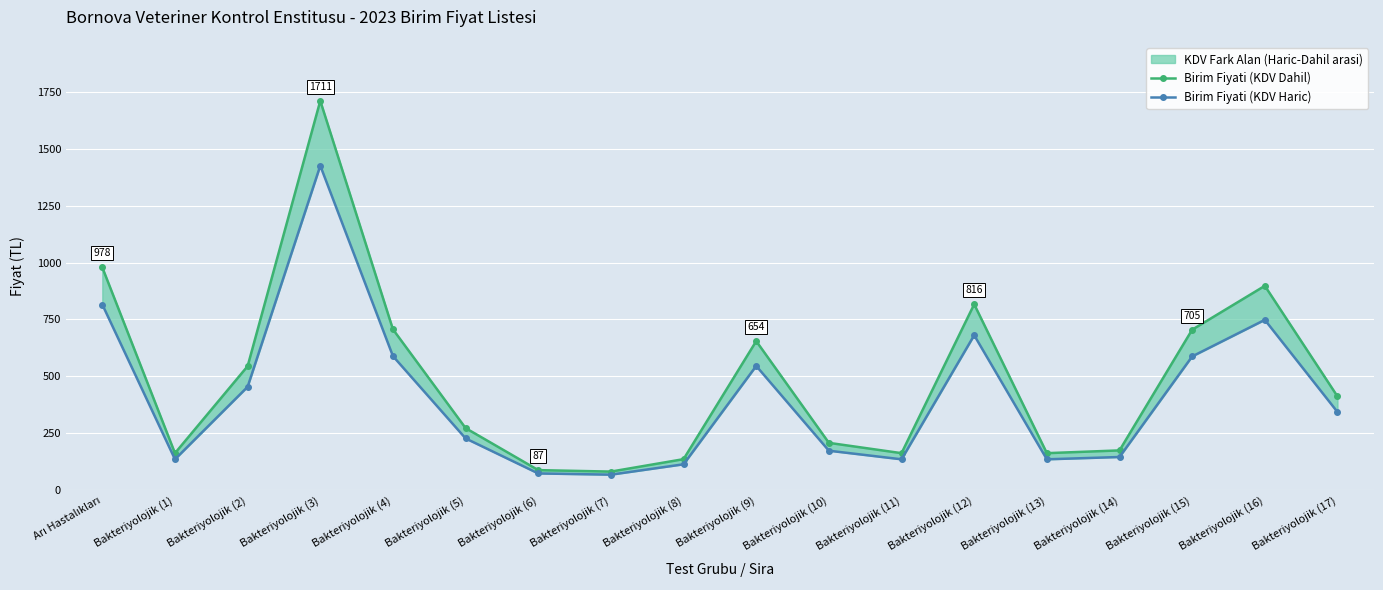

What is the highest value of the Birim Fiyati (KDV Haric) series?

1425.6